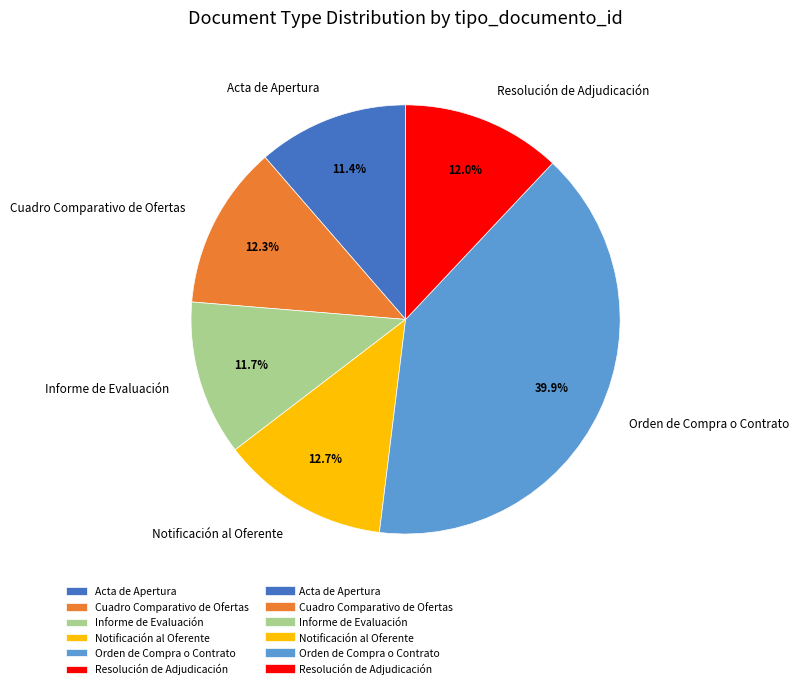

Does Informe de Evaluación account for over 50% of the chart?

No